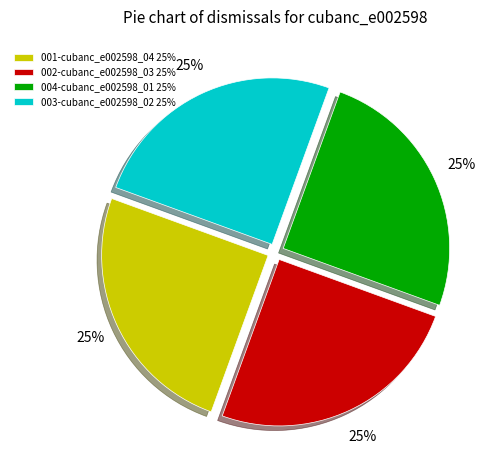

Does 003-cubanc_e002598_02 25% represent more than half of the total?

No